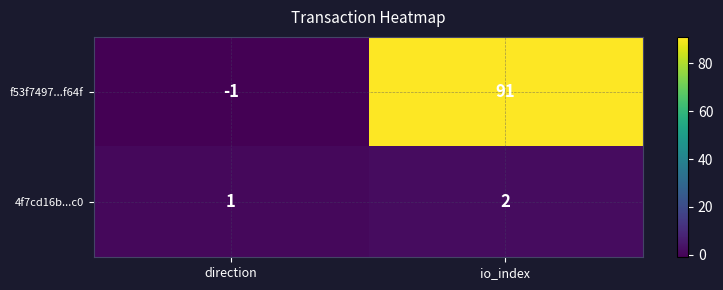

Which series changed the most between direction and io_index?

f53f7497...f64f